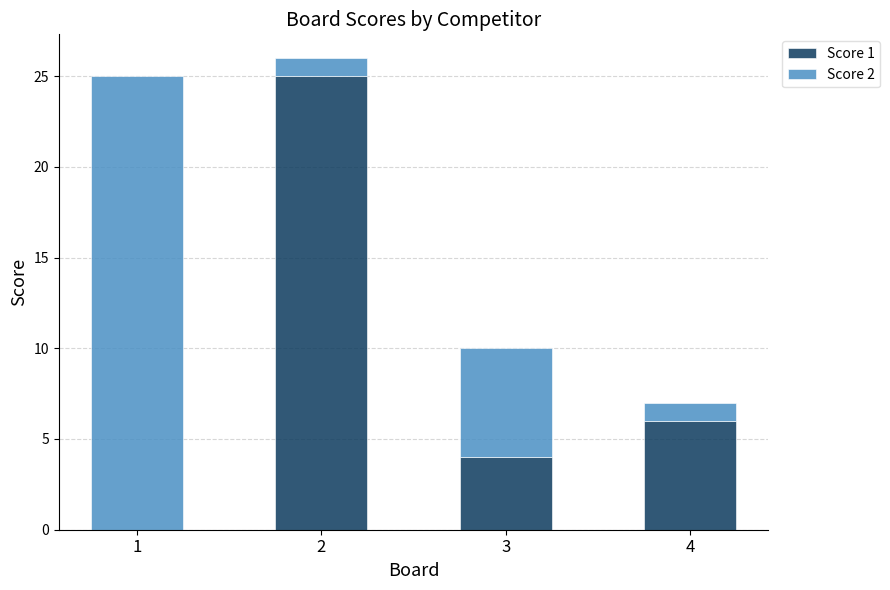

Does the chart contain stacked bars?

Yes